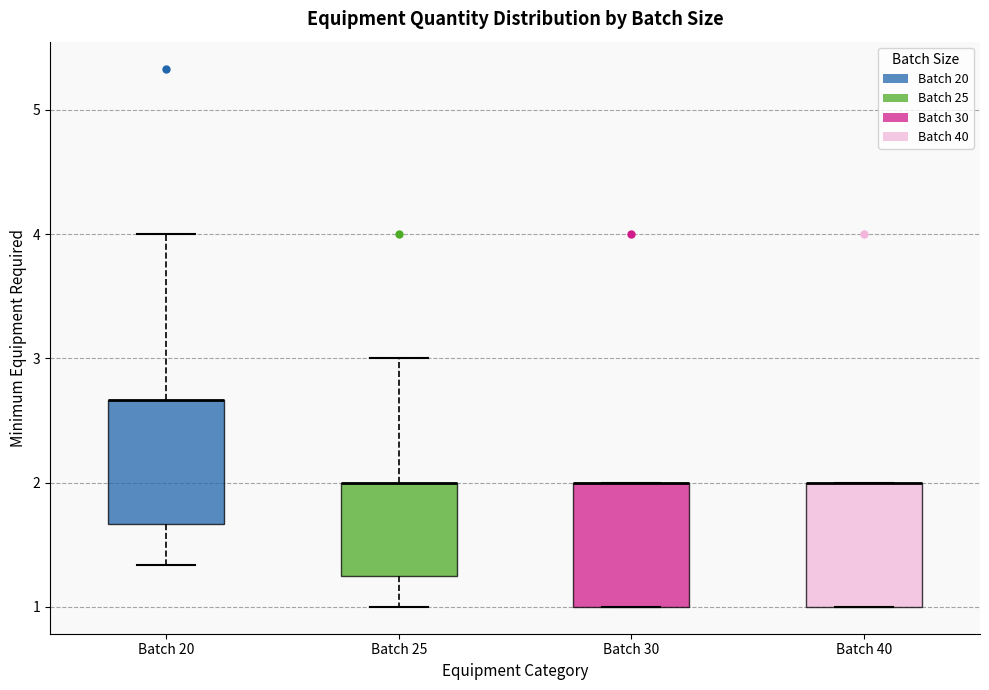

Where is the upper edge of the box for Batch 30 on the y-axis? The values are not printed on the chart, so give them approximately, as read against the axis.

2.0